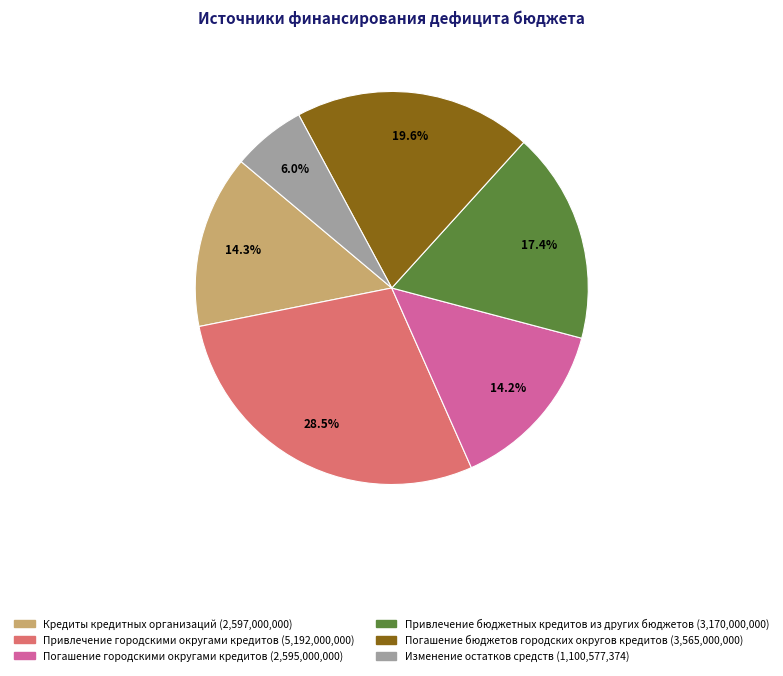

To the nearest percent, what is the average slice percentage?

17%